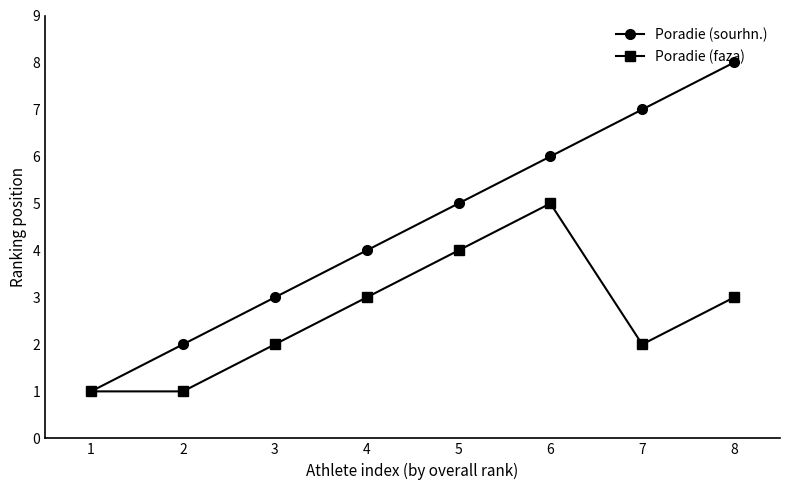

How many interior local peaks does the Poradie (faza) series have?

1